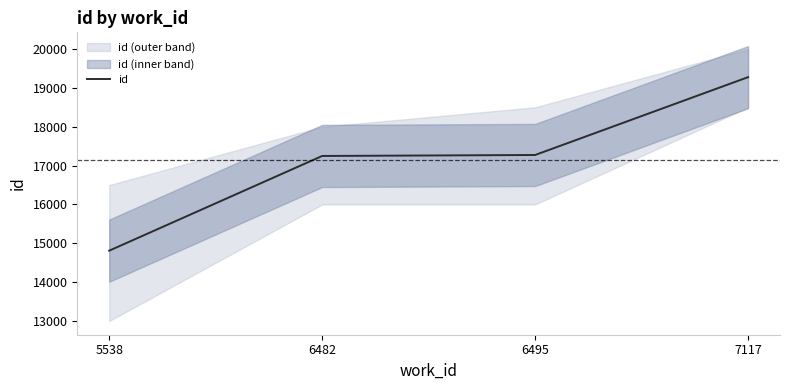

Which label corresponds to the largest value in the chart?

7117